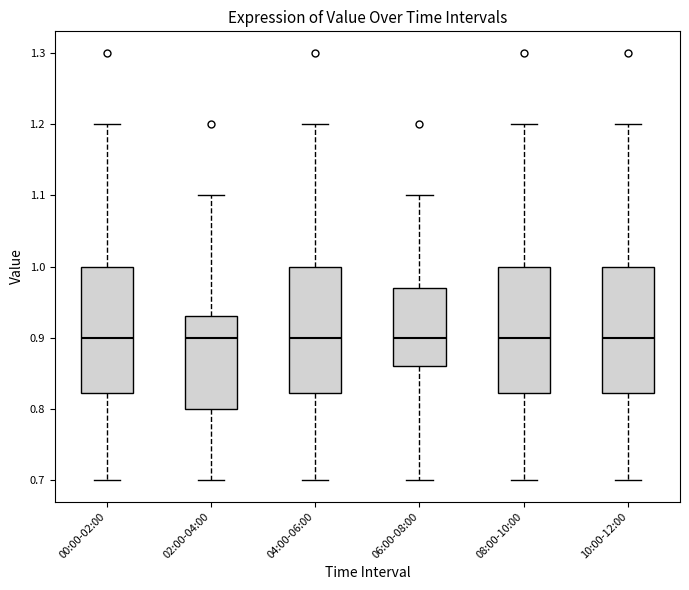

Reading left to right, read every box against the y-axis: the position of its median line, the range the box covers, and the ends of its whiskers. The values are not printed on the chart, so give them approximately, as read against the axis.

00:00-02:00: median 0.90, box 0.82 to 1.00, whiskers 0.70 to 1.20
02:00-04:00: median 0.90, box 0.80 to 0.93, whiskers 0.70 to 1.10
04:00-06:00: median 0.90, box 0.82 to 1.00, whiskers 0.70 to 1.20
06:00-08:00: median 0.90, box 0.86 to 0.97, whiskers 0.70 to 1.10
08:00-10:00: median 0.90, box 0.82 to 1.00, whiskers 0.70 to 1.20
10:00-12:00: median 0.90, box 0.82 to 1.00, whiskers 0.70 to 1.20